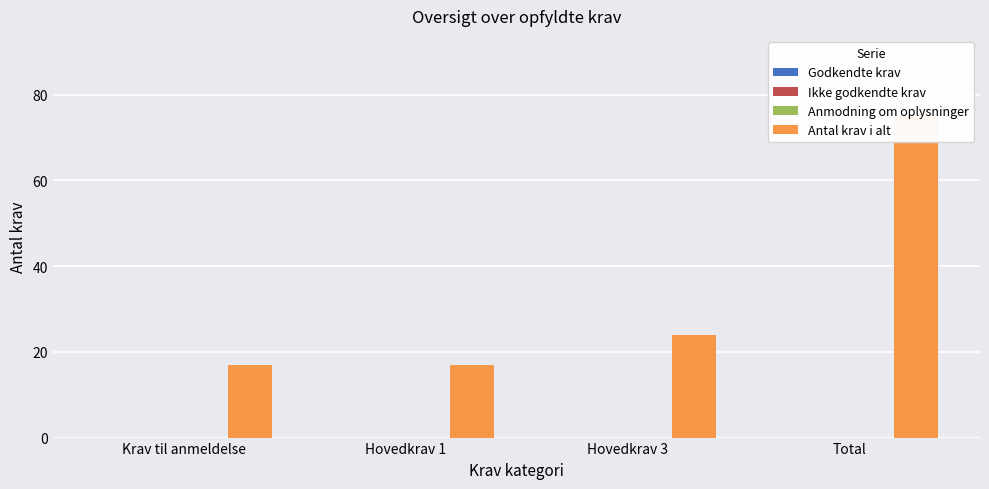

At Hovedkrav 1, list the series in order from smallest to largest.

Godkendte krav, Ikke godkendte krav, Anmodning om oplysninger, Antal krav i alt